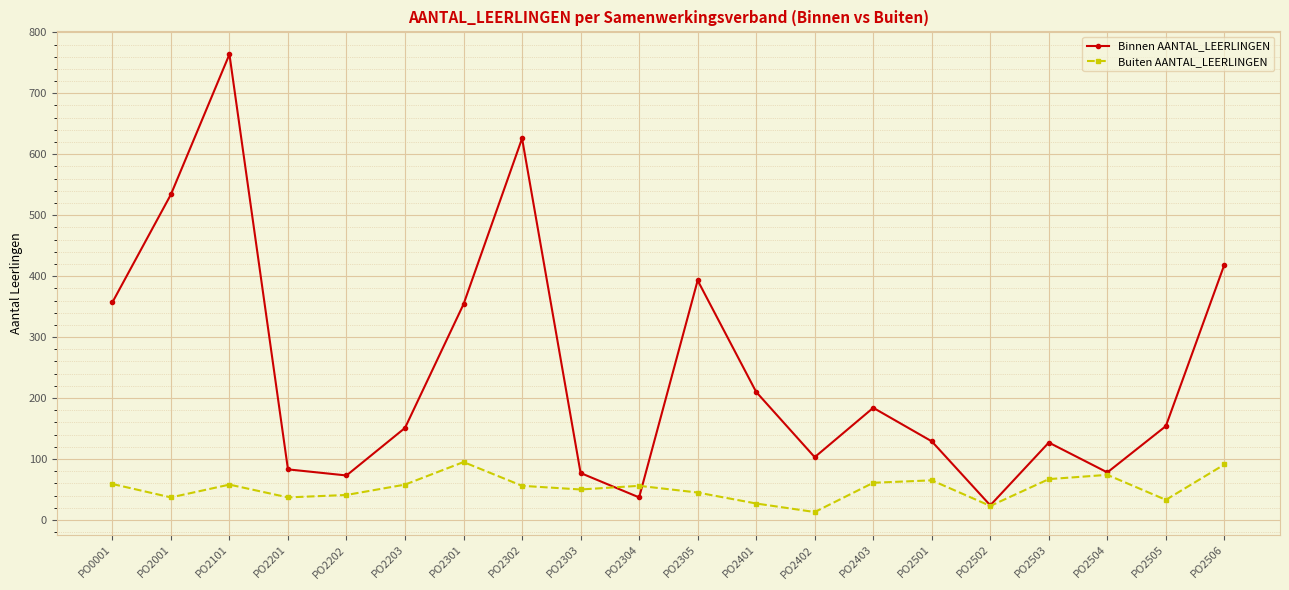

What is the value of the Buiten AANTAL_LEERLINGEN point at the 4th from the left?

37